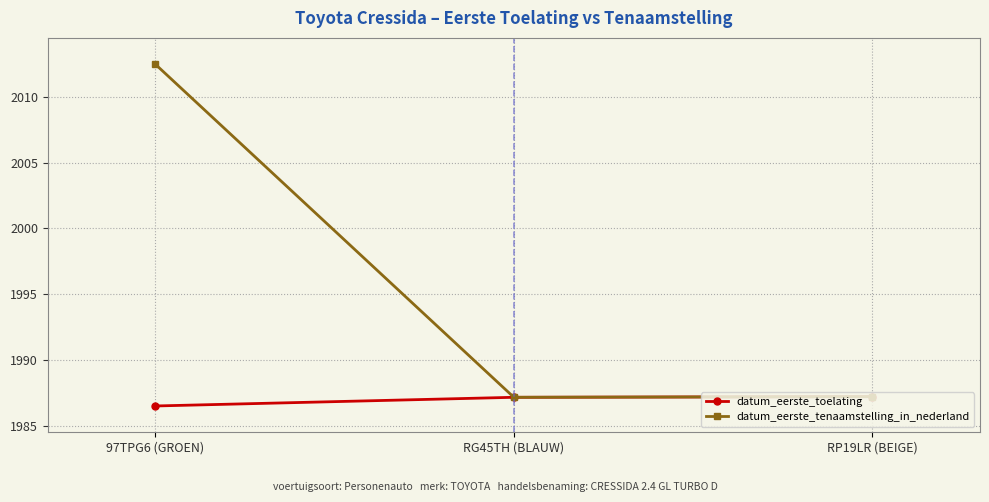

What is the difference between the maximum and minimum values in the datum_eerste_tenaamstelling_in_nederland series?

25.3